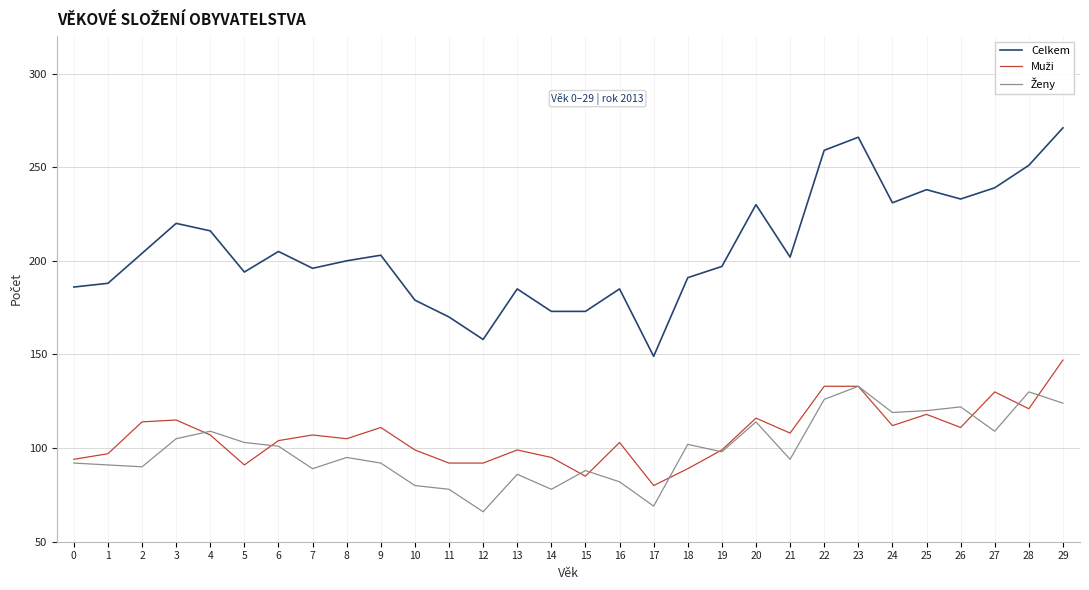

Between 4 and 14, which series saw the biggest shift?

Celkem